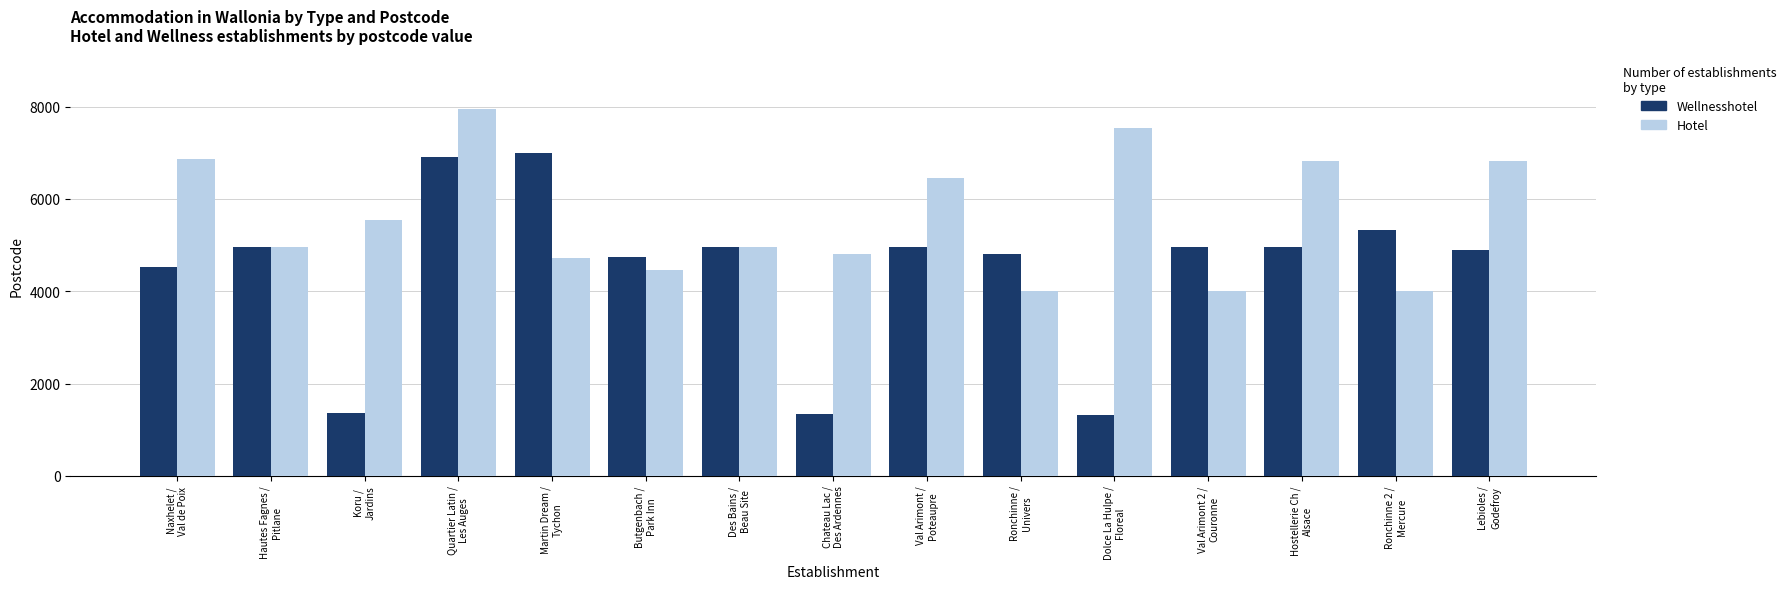

What is the label of the 15th bar from the left?

Lebioles /
Godefroy